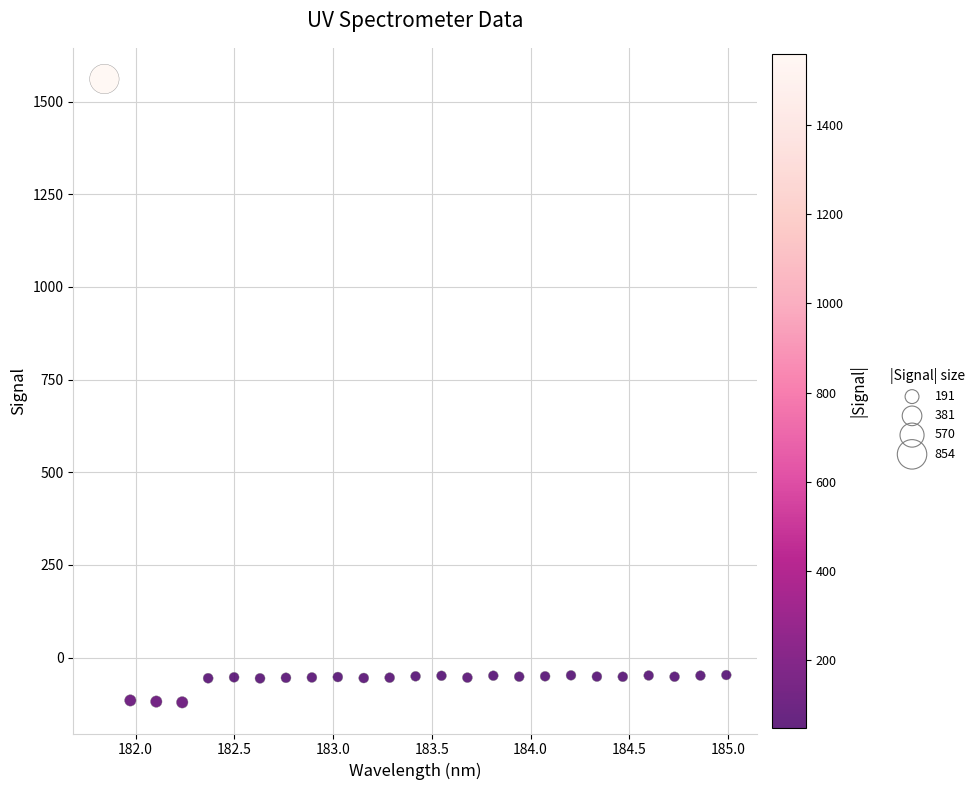

What is the range of Y values (max minus min)?

1681.9